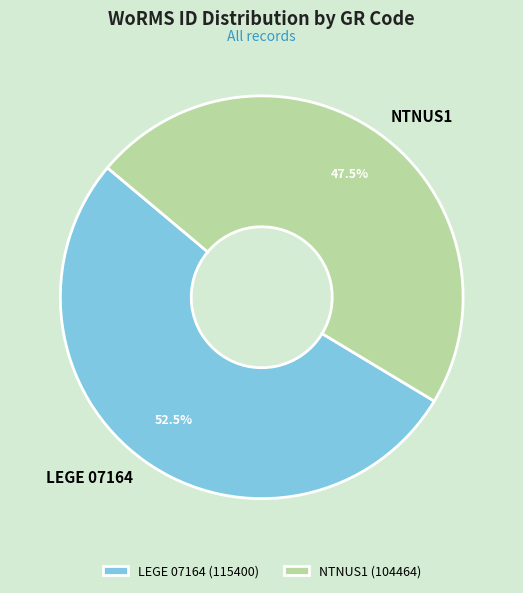

To the nearest percent, what is the difference between the LEGE 07164 and NTNUS1 slice percentages?

5%